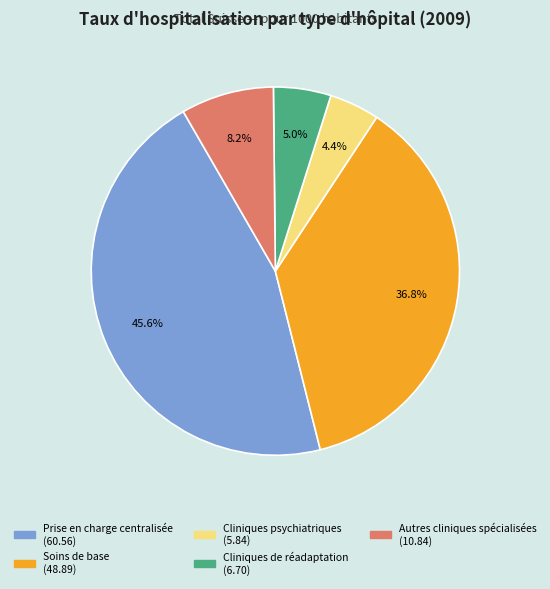

The Prise en charge centralisée slice represents 46% of the pie. True or false?

True